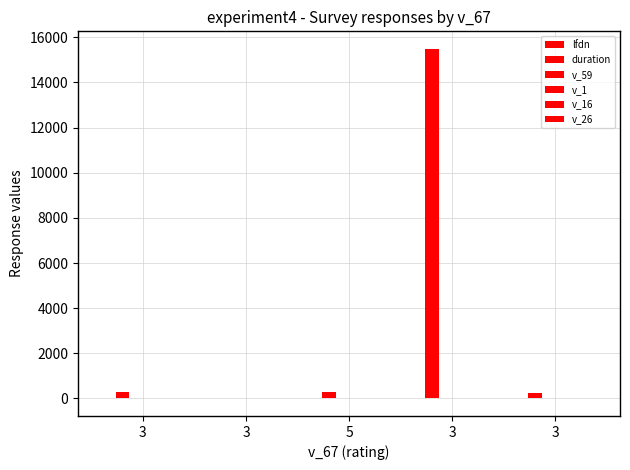

What is the minimum value for v_16?

3